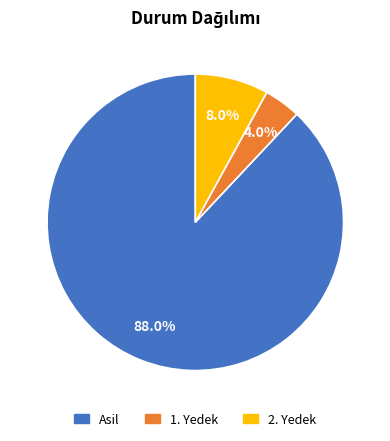

Which category accounts for the majority?

Asil